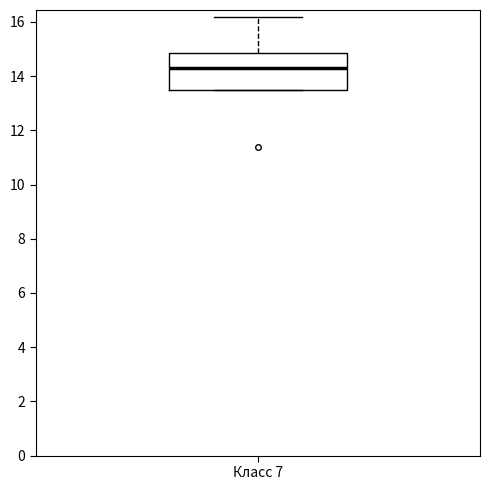

Read this box plot against the y-axis: the position of the median line, the range covered by the box, and the ends of both whiskers. The values are not printed on the chart, so give them approximately, as read against the axis.

median 14.4, box 13.6 to 14.8, whiskers 13.6 to 16.2